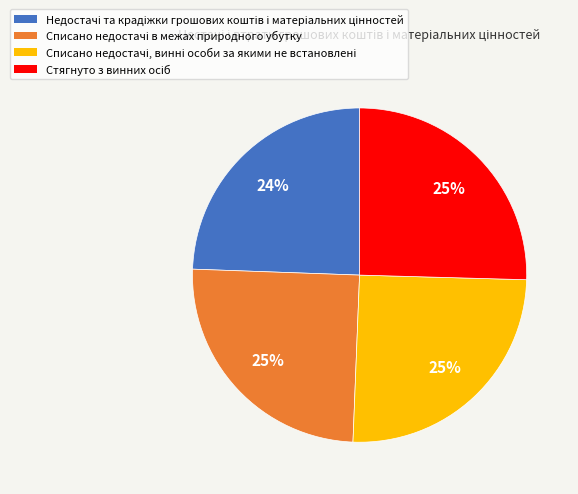

How many slices are in this pie chart?

4